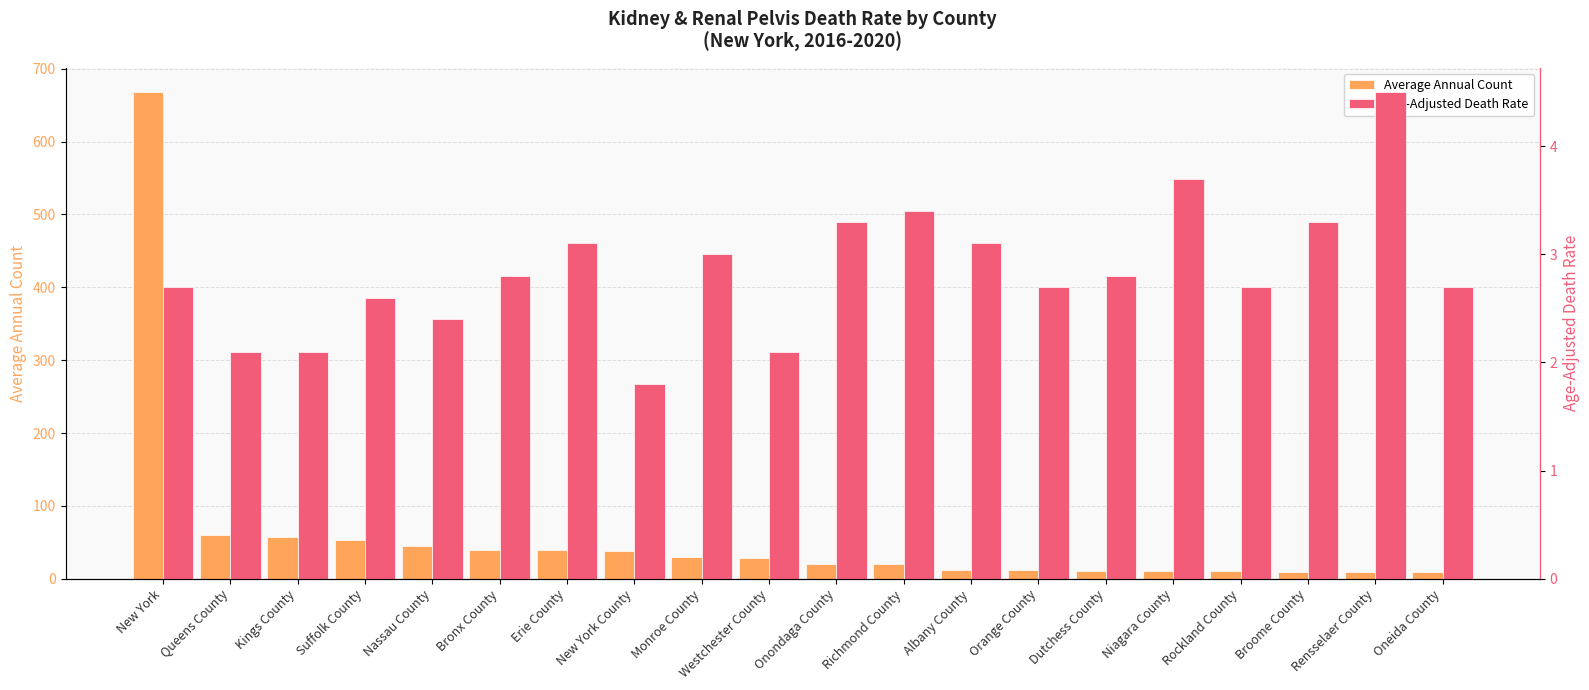

Which series has the largest total across all categories?

Average Annual Count